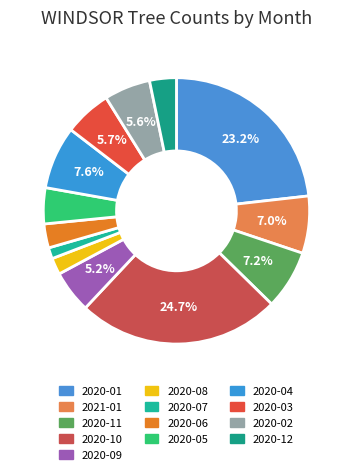

To the nearest percent, what portion does 2020-05 represent?

4%